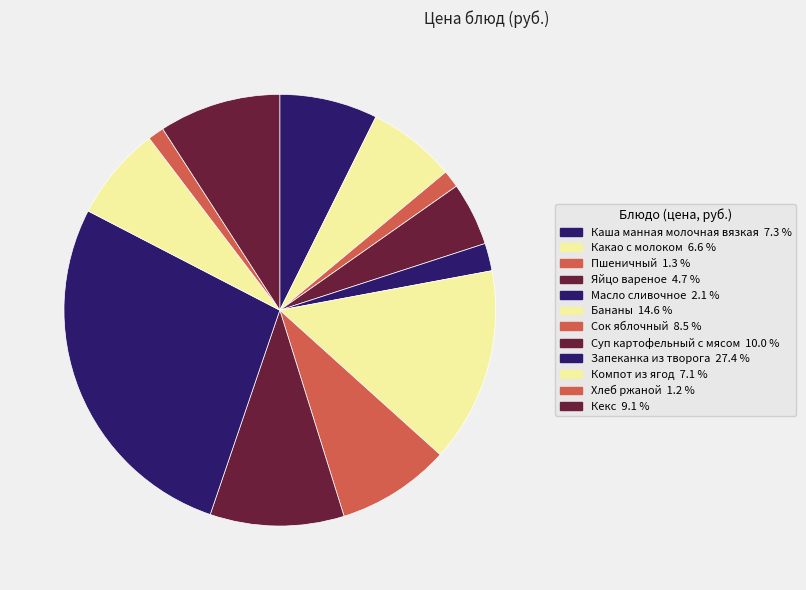

Which has a higher value, Запеканка из творога or Суп картофельный с мясом?

Запеканка из творога